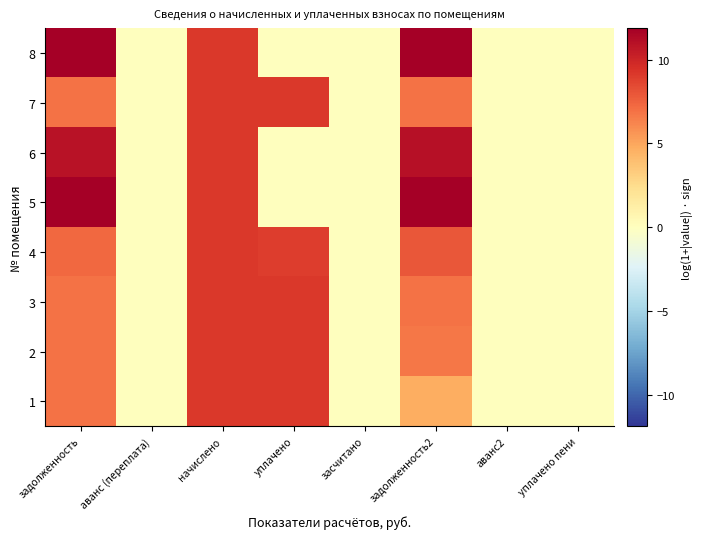

How many distinct data groups are displayed?

8